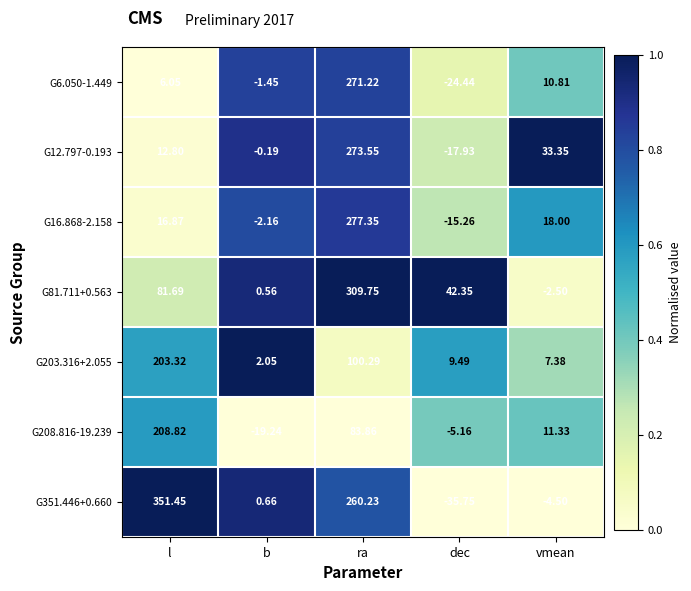

Where is G6.050-1.449 nearest to the value 123?

vmean